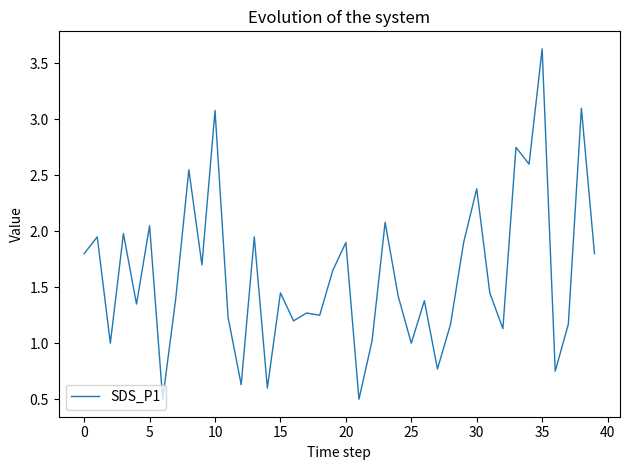

Is this an area chart (filled region under the line)?

No